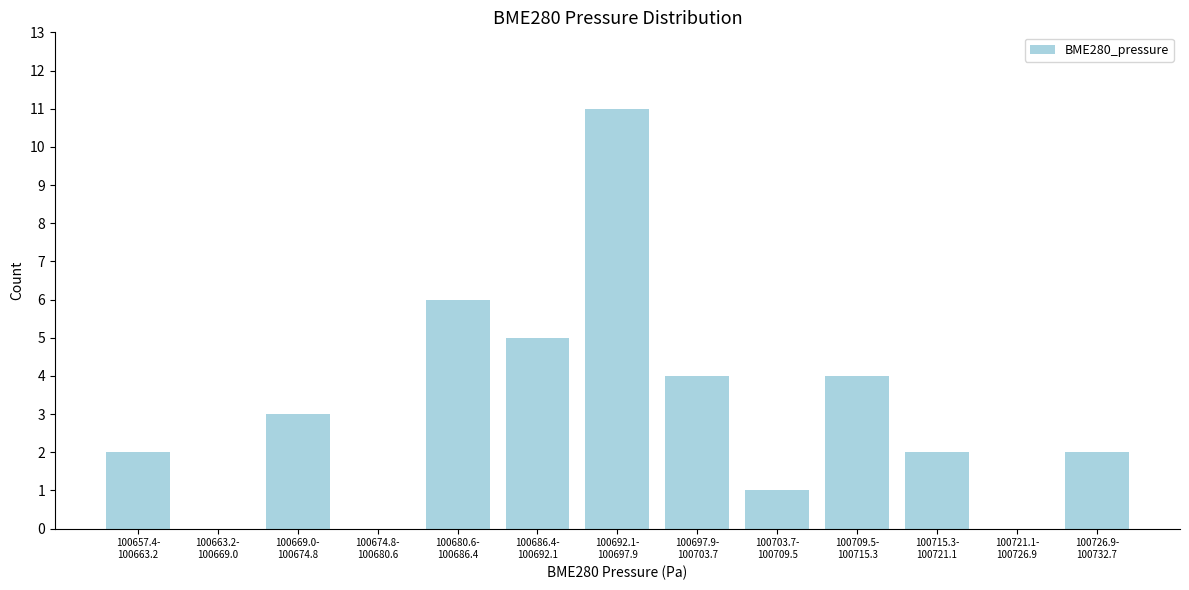

What is the maximum value shown in the chart?

11